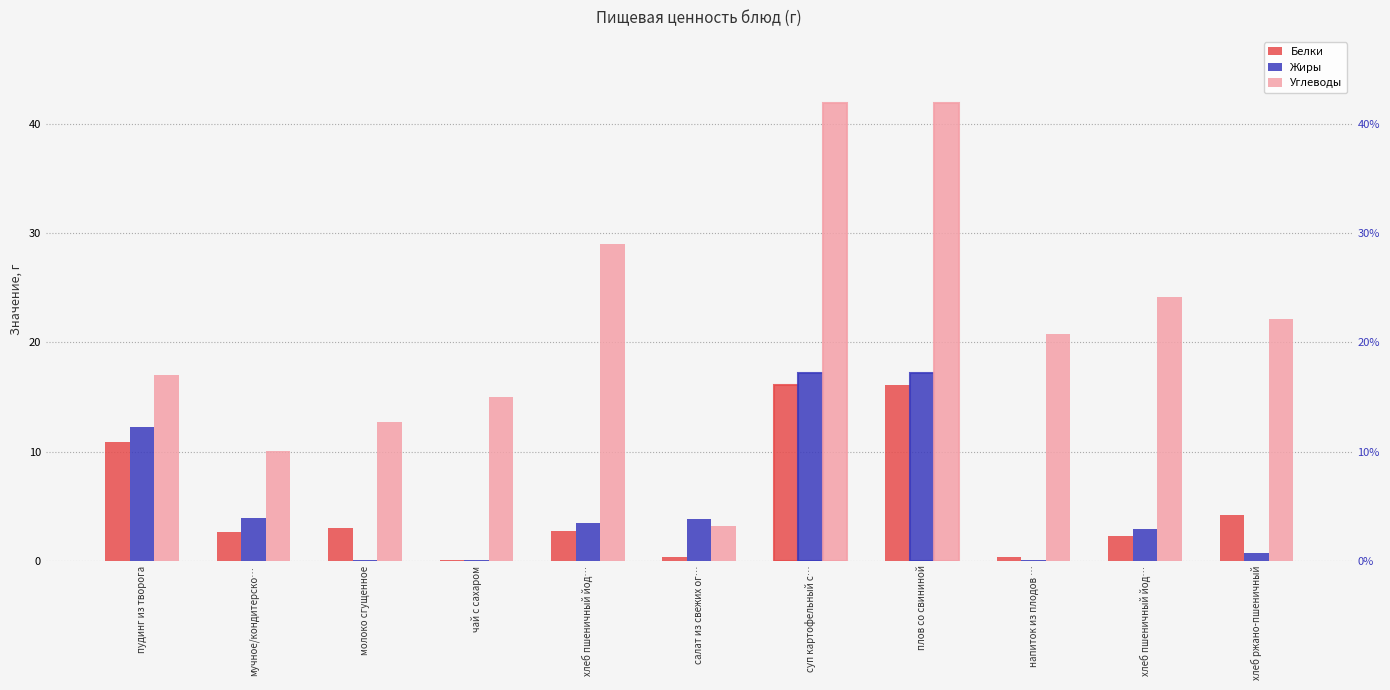

Which category has the lowest value across all series?

чай с сахаром